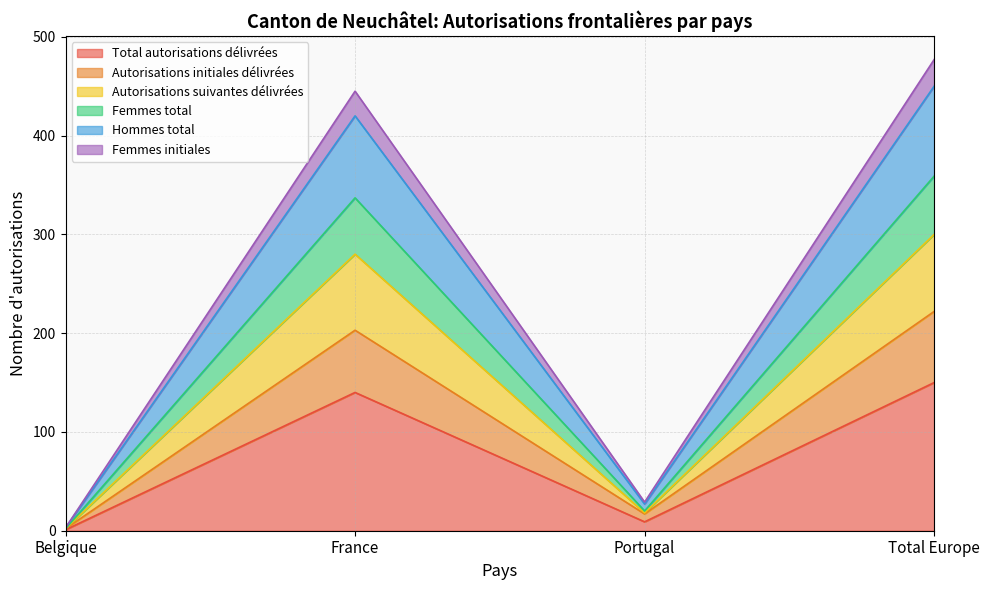

How many lines are shown in the chart?

6